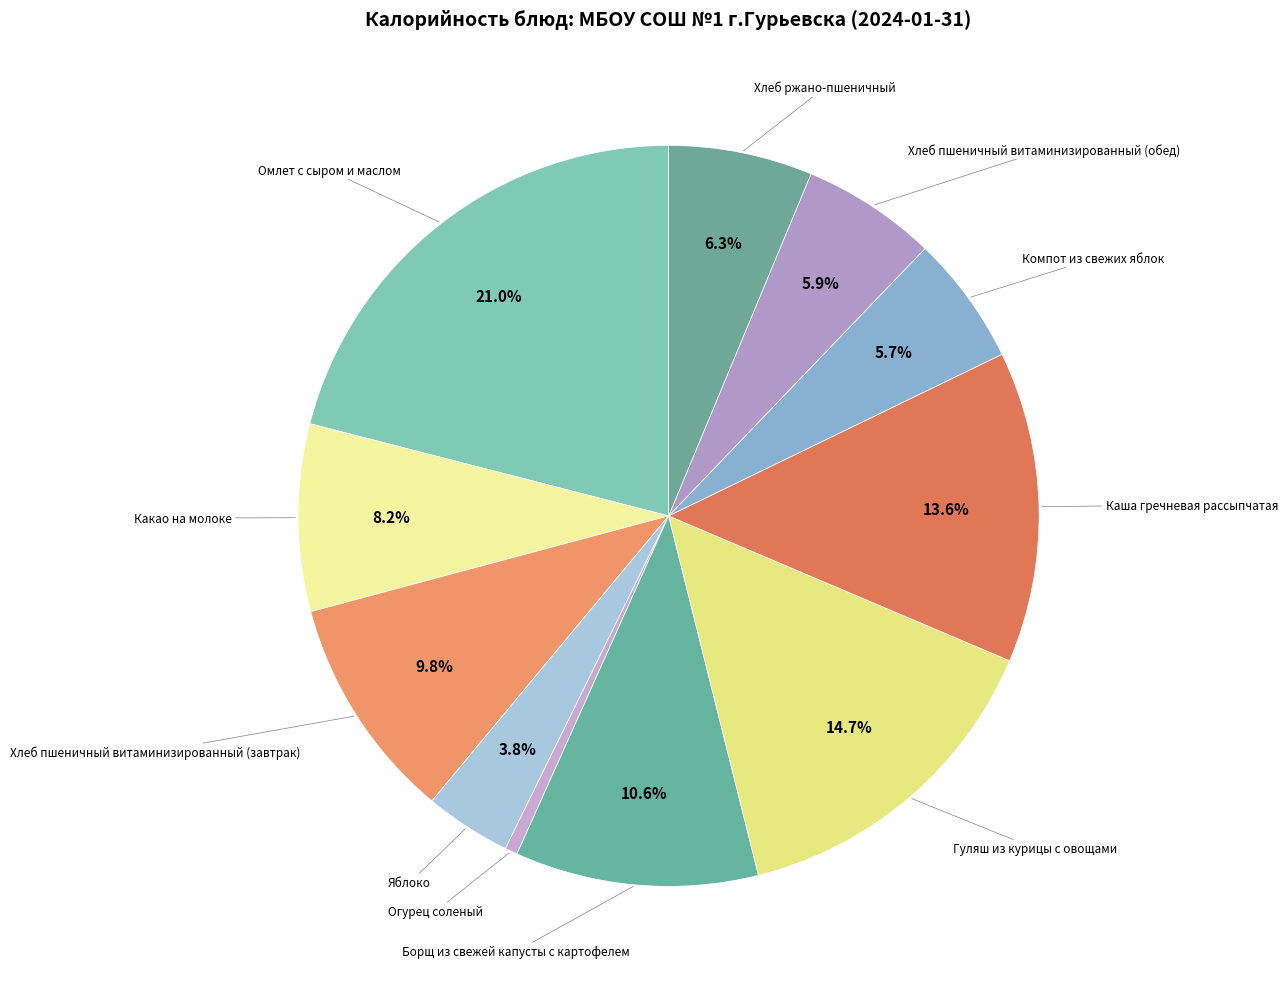

How many segments does this pie chart have?

11